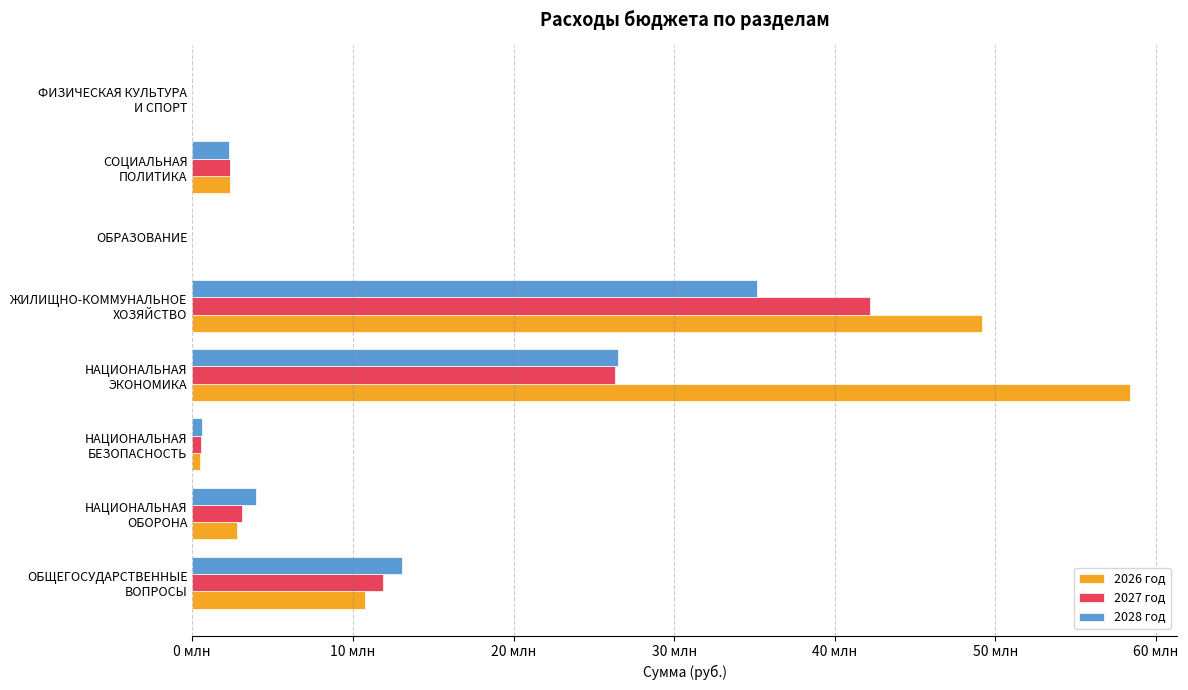

At which label is 2028 год closest to 17574674?

ОБЩЕГОСУДАРСТВЕННЫЕ
ВОПРОСЫ